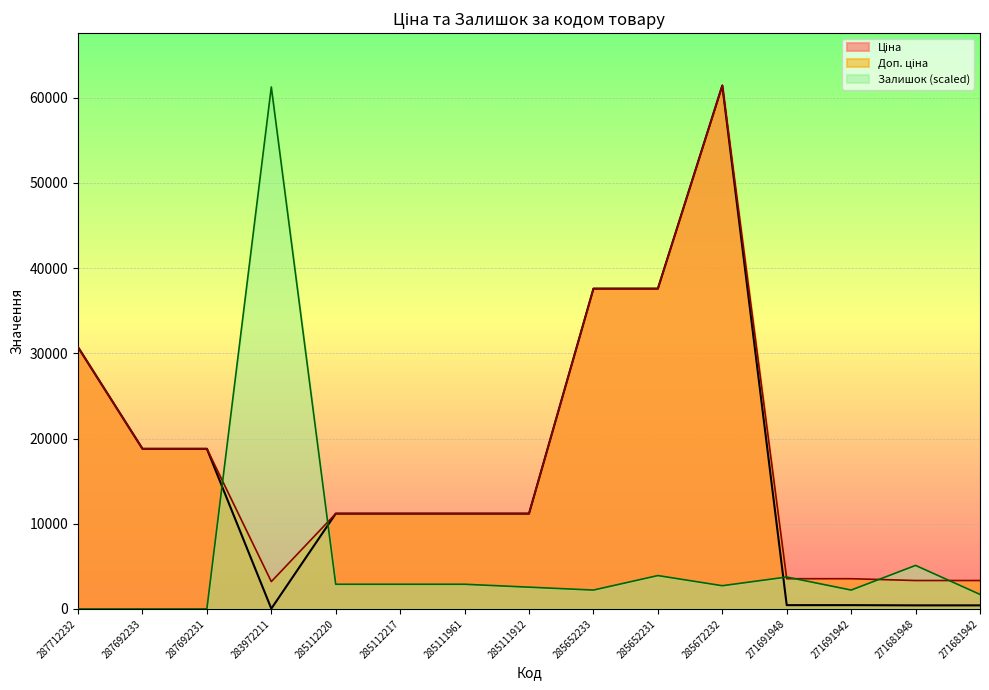

How many interior local peaks does the Доп. ціна series have?

1